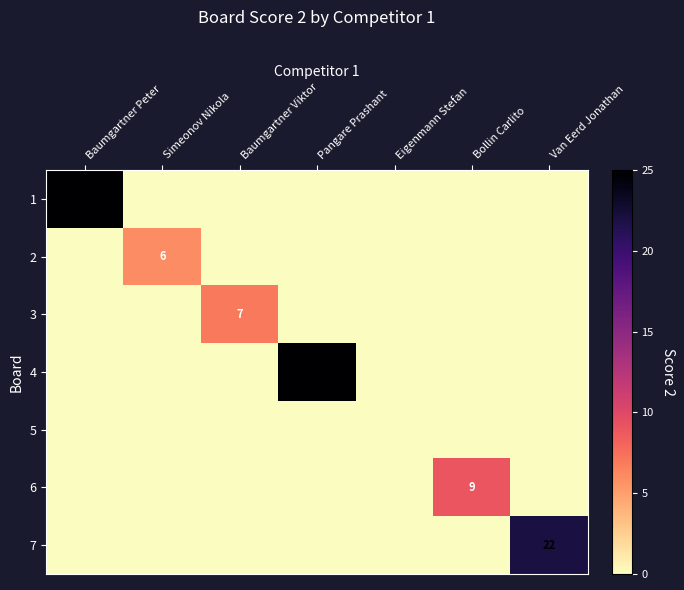

The value of 3 at Baumgartner Viktor is 7. True or false?

True